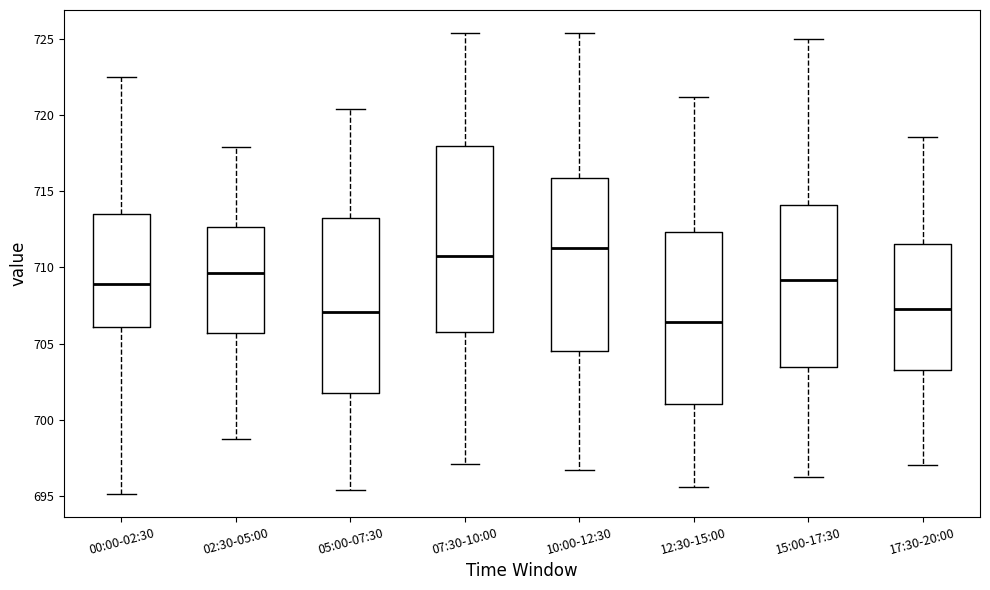

Which box is the tallest, from its lower edge to its upper edge?

07:30-10:00